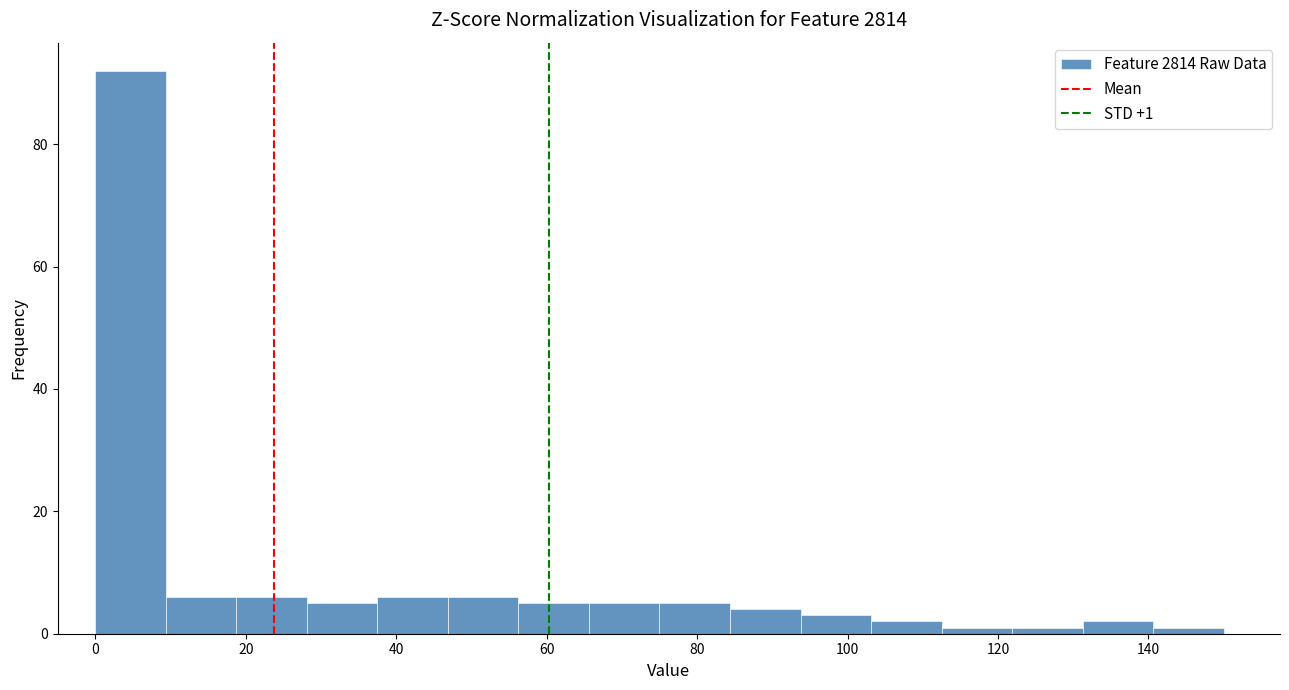

Over which range of the x-axis is the bar tallest?

0 to 10